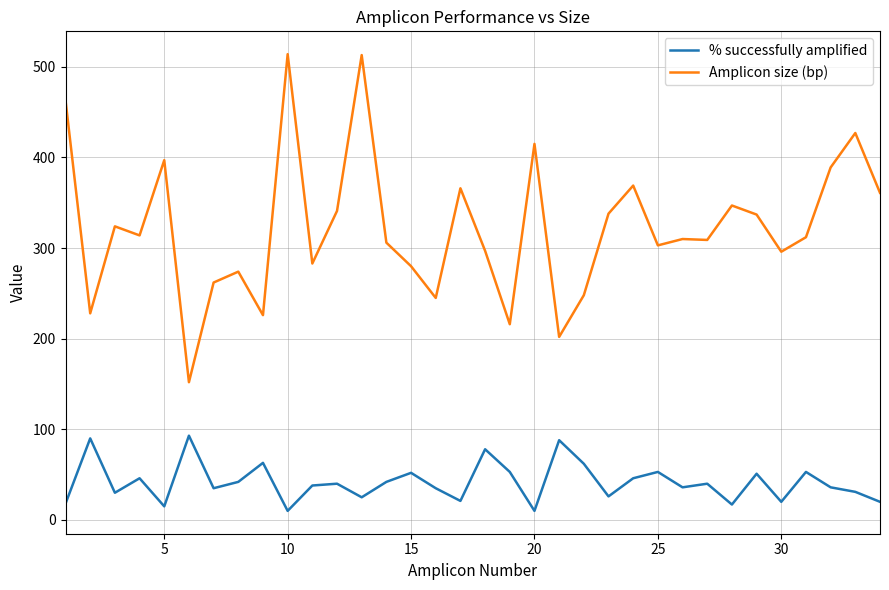

Count the number of categories in the chart.

34